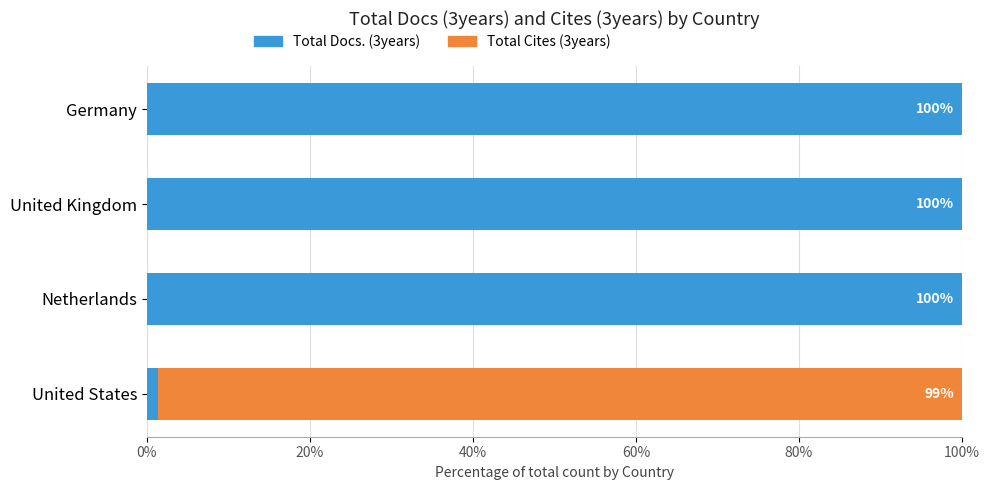

The value of Total Docs. (3years) at United Kingdom is 100.0. True or false?

True